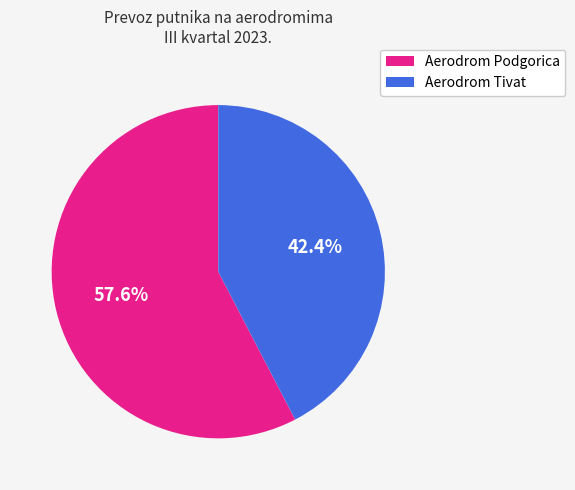

What percentage is the Aerodrom Podgorica slice, to the nearest percent?

58%